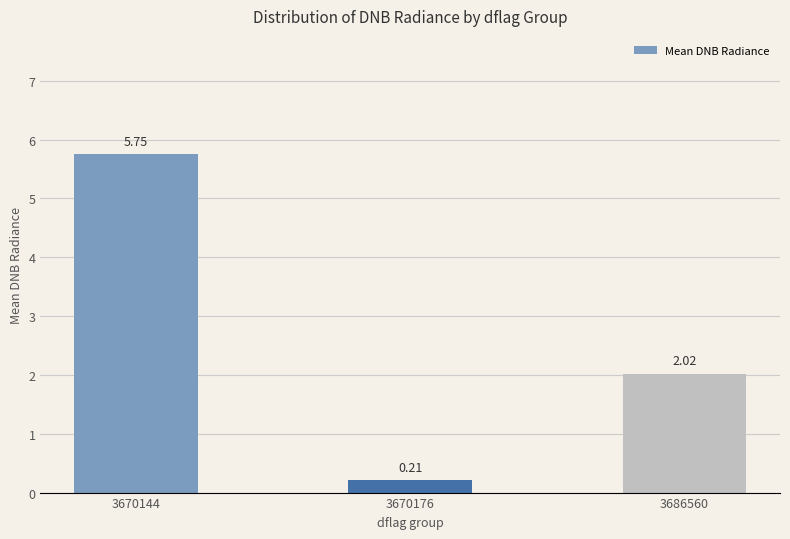

What is the change in value from 3670176 to 3686560?

+1.8